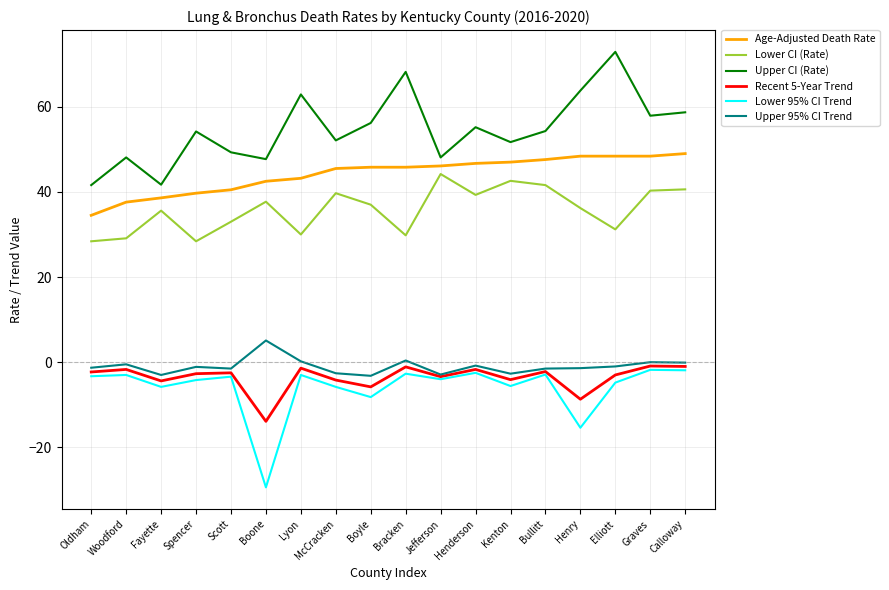

True or false: Upper CI (Rate) and Lower 95% CI Trend cross at least once.

False